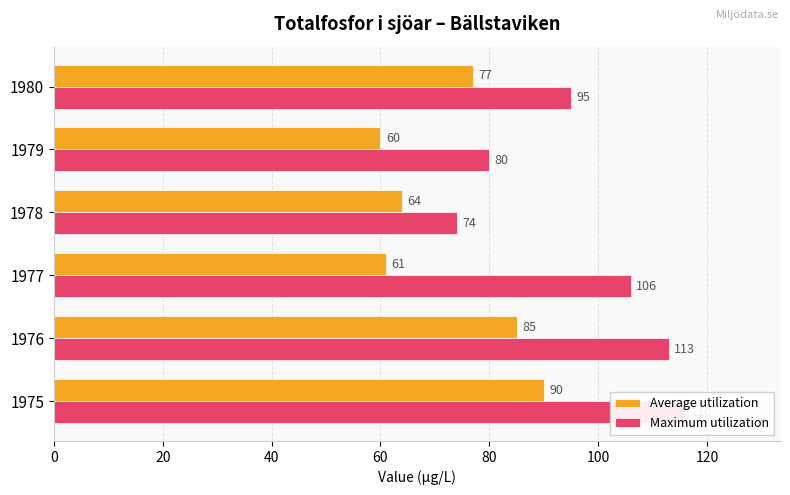

Which series changed the most between 1978 and 1980?

Maximum utilization